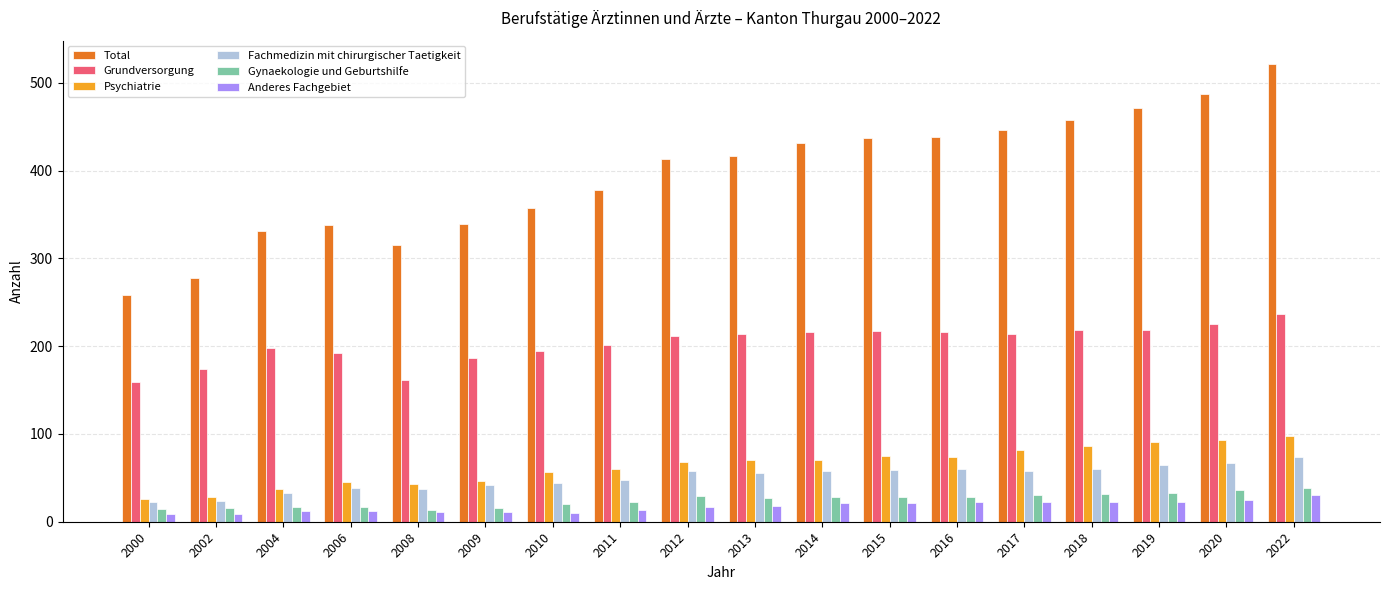

What is the maximum value for Psychiatrie?

98